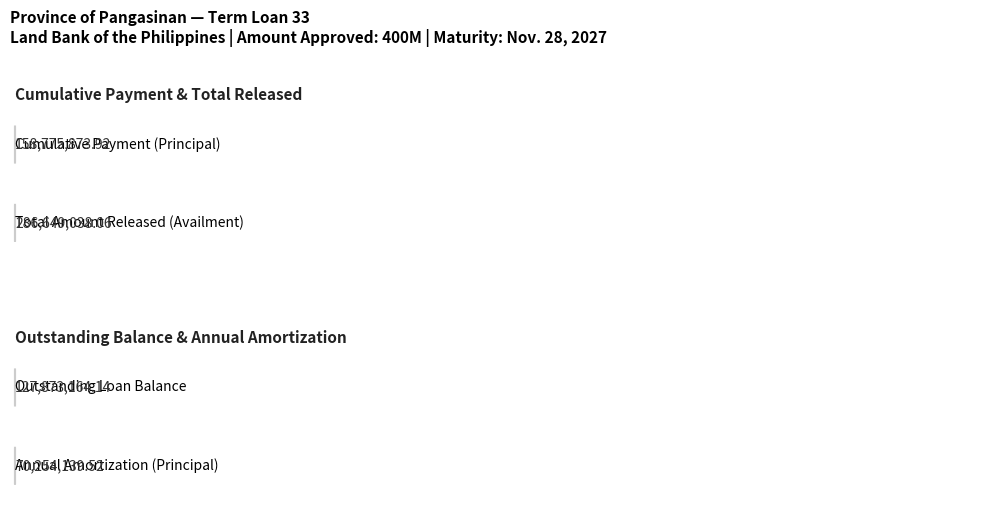

How many distinct data groups are displayed?

2